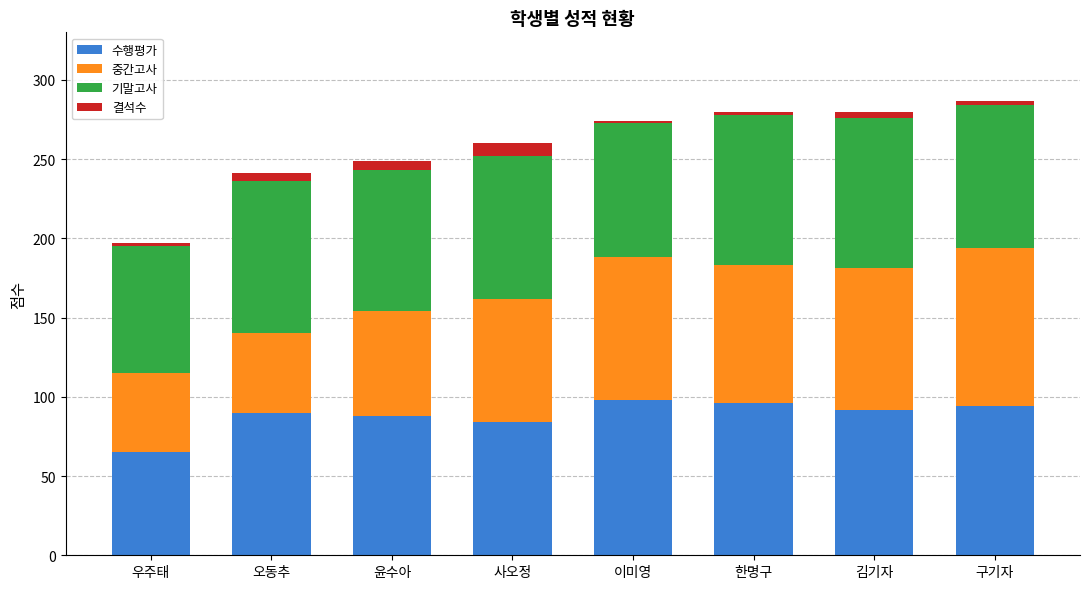

What are all the series names shown in the legend?

수행평가, 중간고사, 기말고사, 결석수